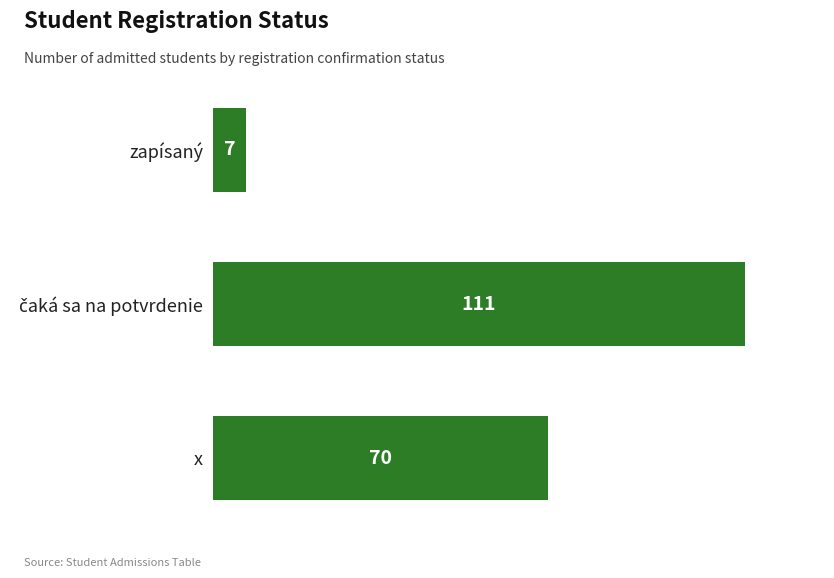

Are the bars horizontal?

Yes